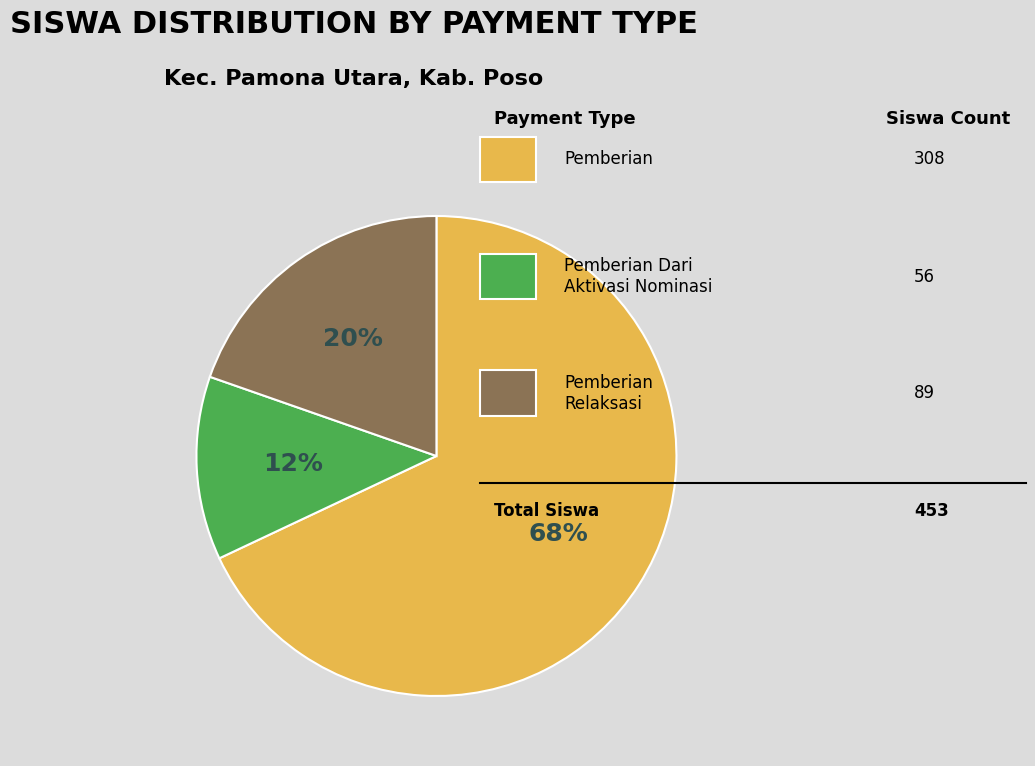

To the nearest percent, what is the difference between the largest and smallest slice percentages?

56%